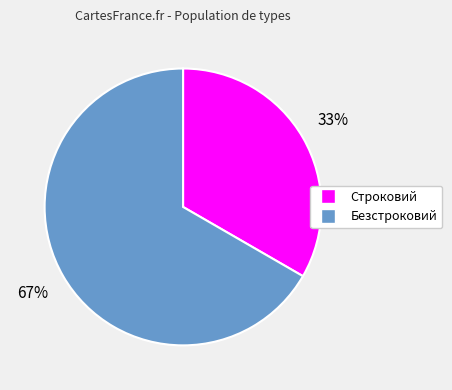

Is the sum of Безстроковий and Строковий greater than half?

Yes